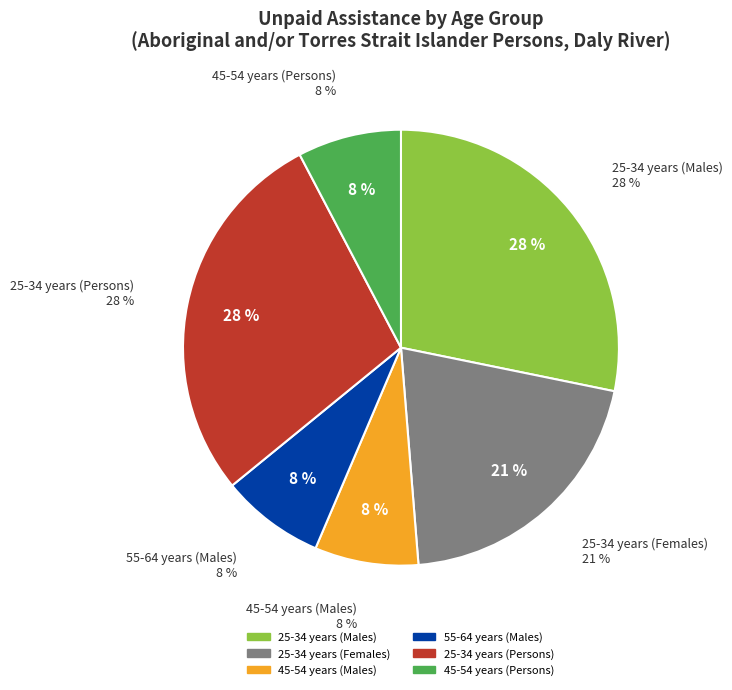

Which category has the smallest portion of the pie?

45-54 years (Males)